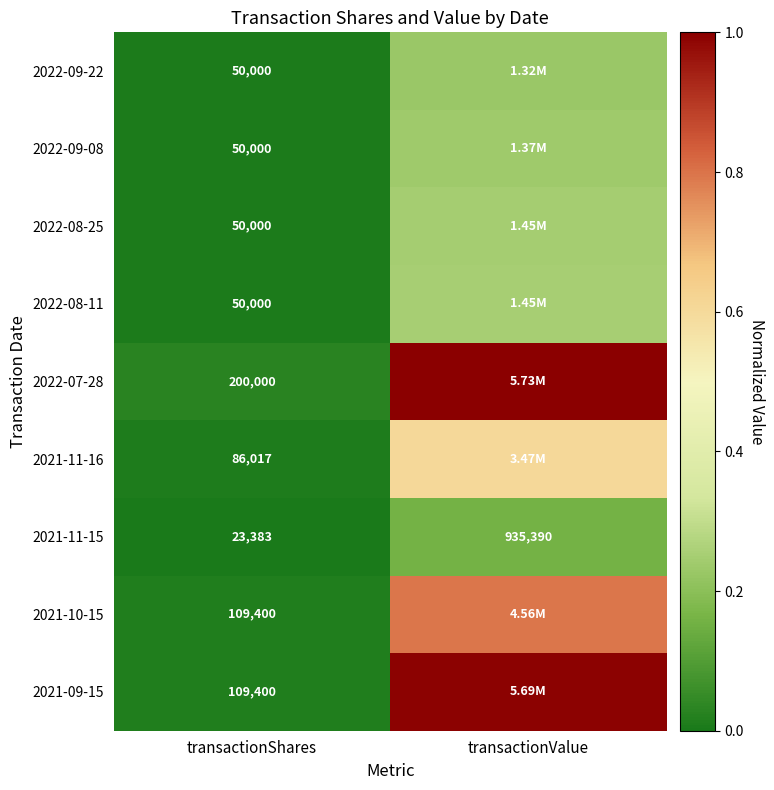

Which category has the highest value in the 2021-11-15 series?

transactionValue